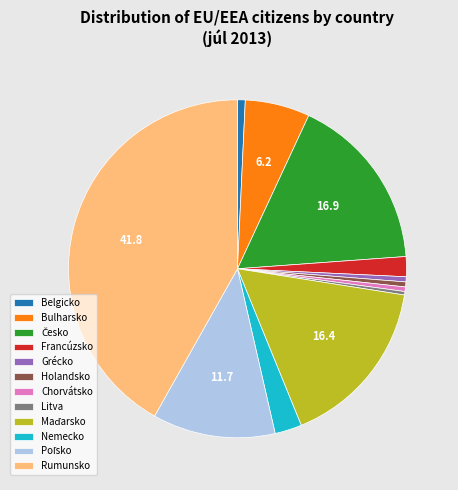

Is there any slice that represents more than half of the pie?

No